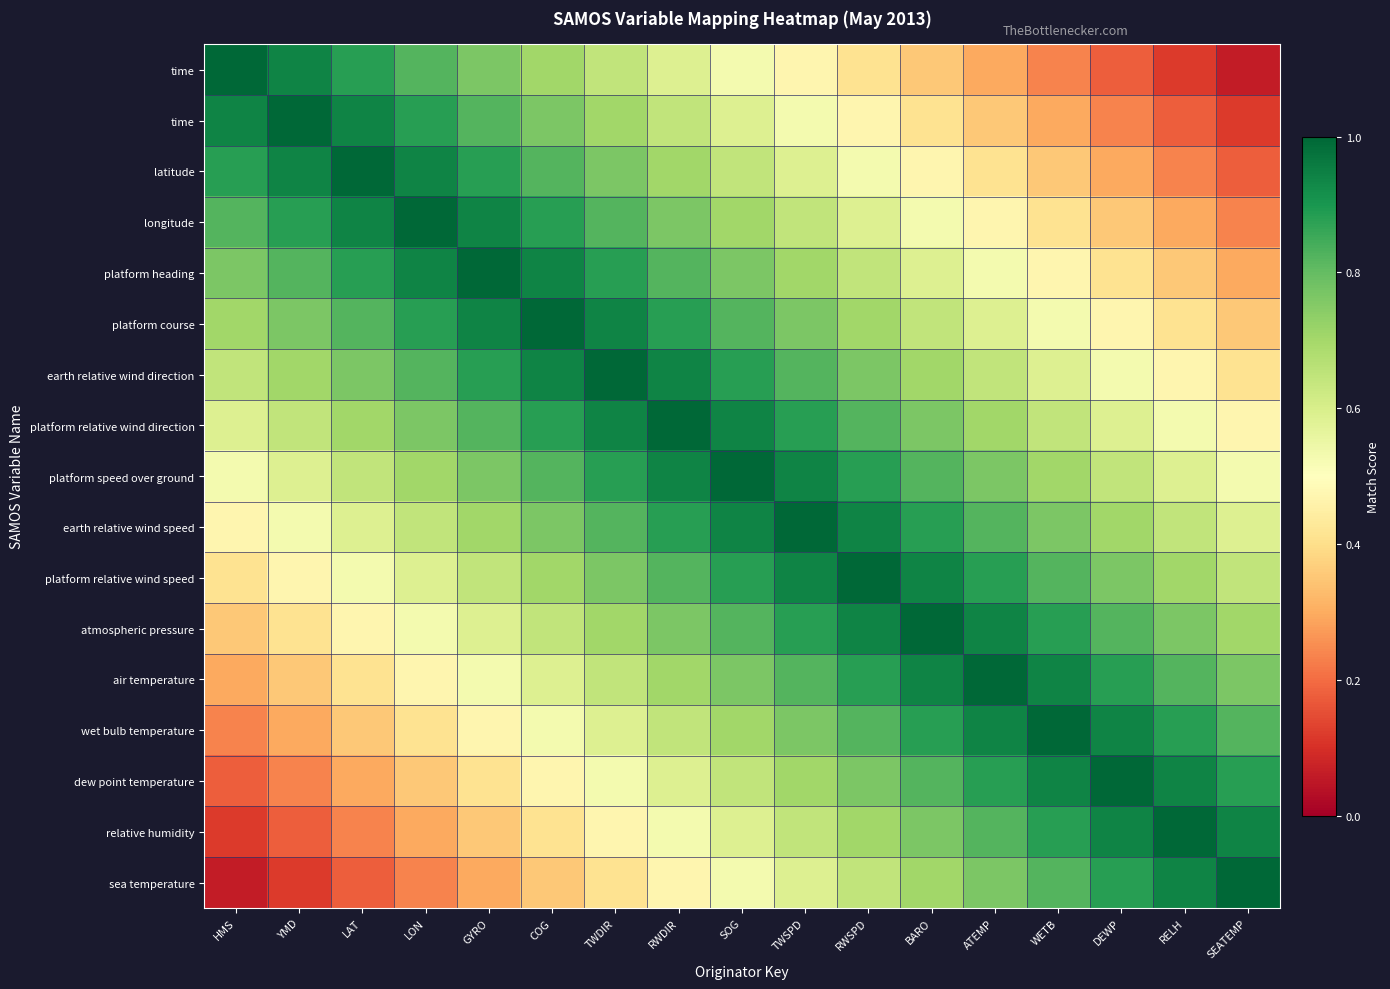

How many data points does each series have?

17